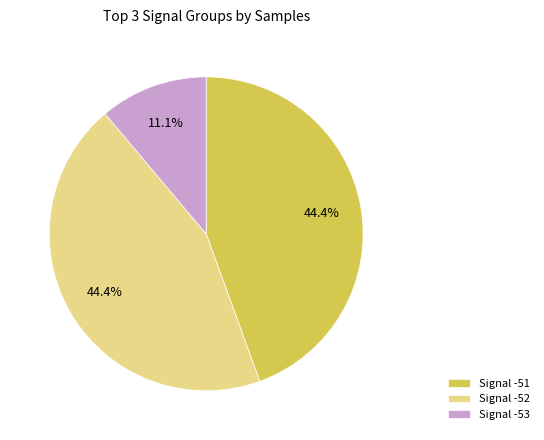

Between Signal -51 and Signal -53, which is larger?

Signal -51